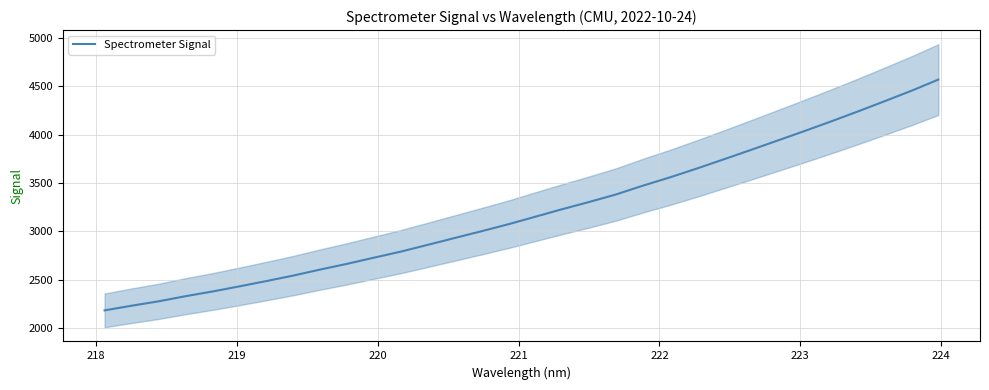

What is the difference between the maximum and minimum values?

2384.4